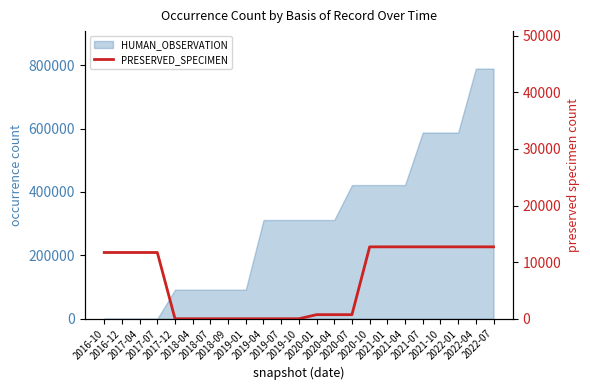

At which category does the chart reach its minimum across all series?

2017-12